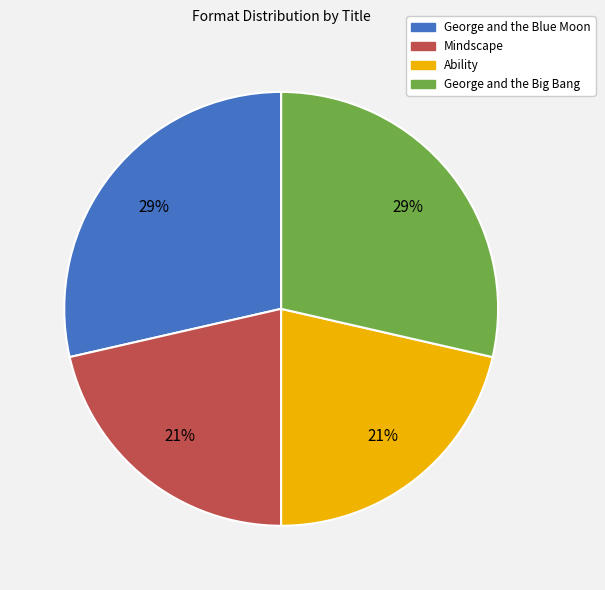

What is the ratio of the value at George and the Blue Moon to the value at George and the Big Bang?

1.0